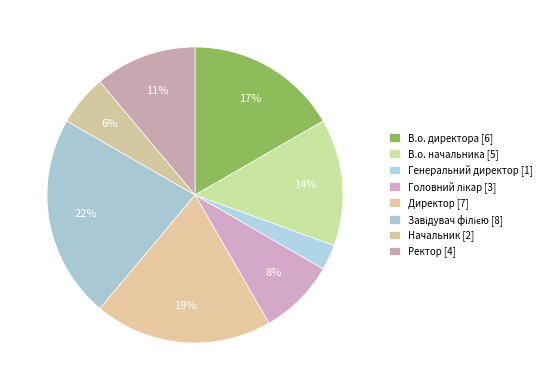

To the nearest percent, what portion does Начальник represent?

6%